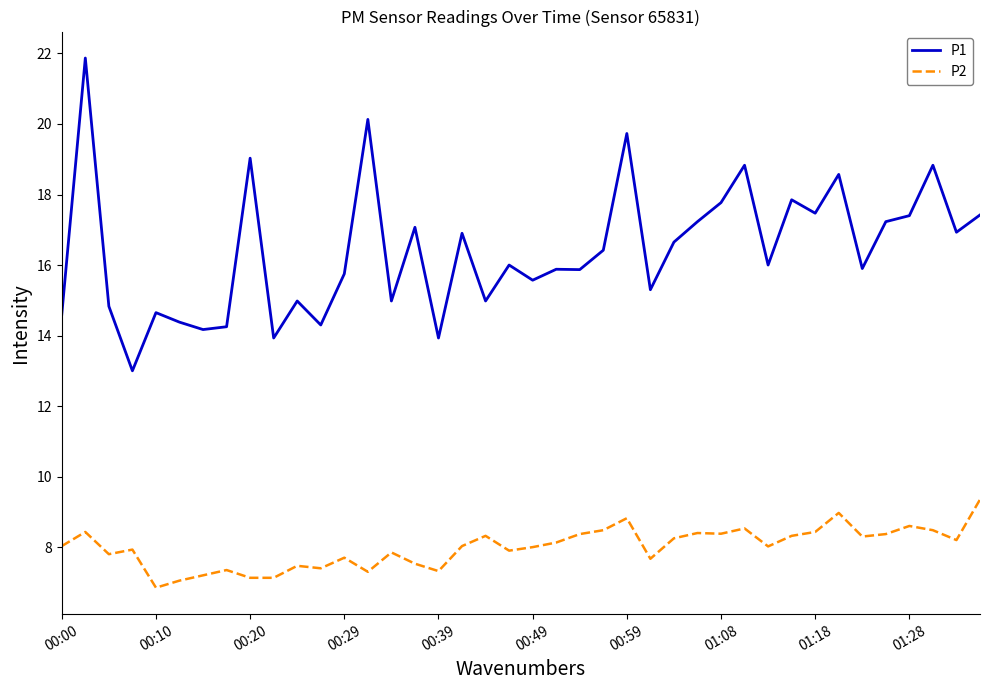

True or false: P1 has more than 1 interior local peaks.

True